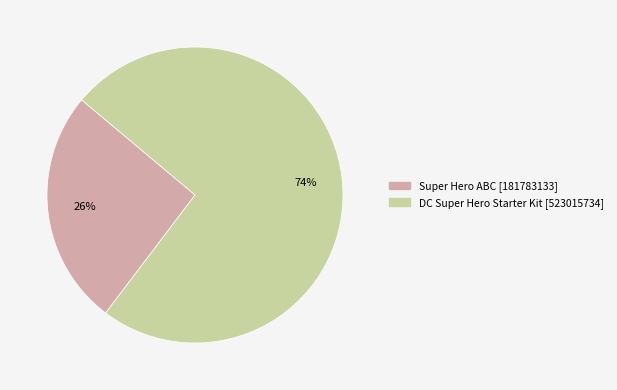

Is there a majority slice in this chart?

Yes